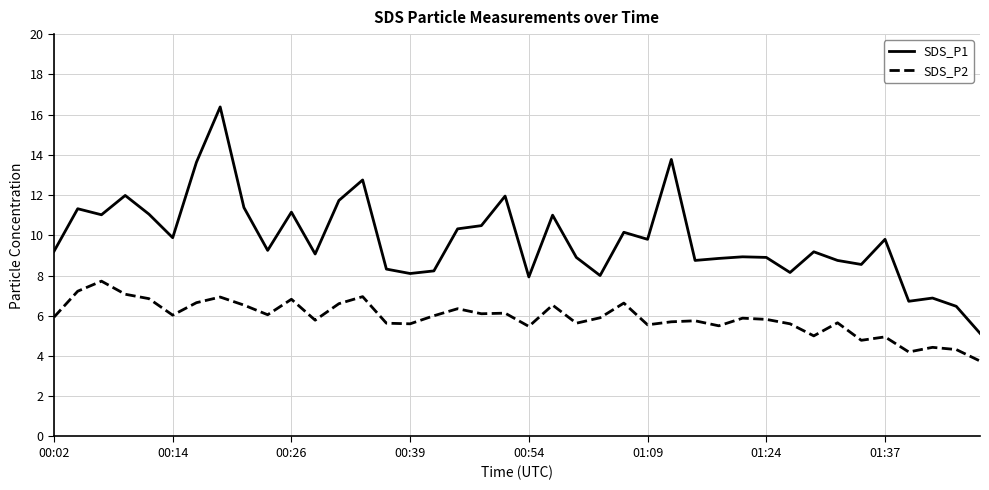

What is the highest value of the SDS_P1 series?

16.4